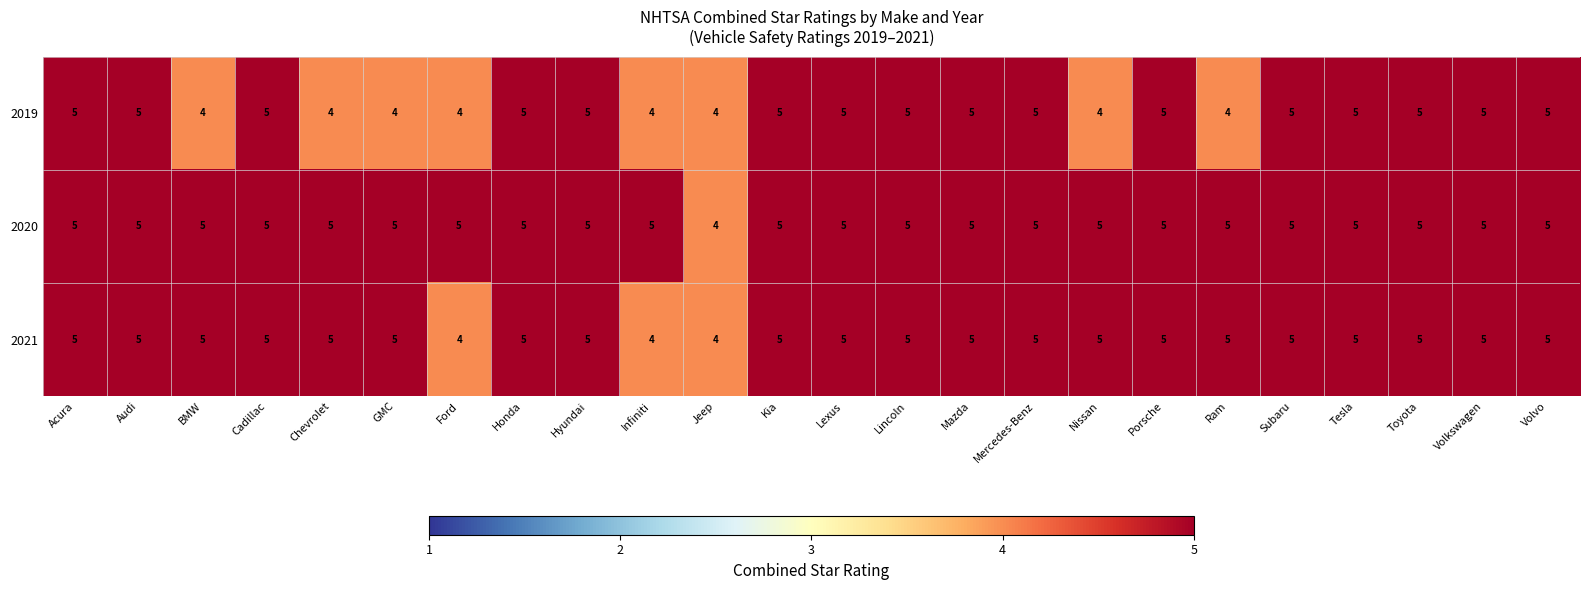

What is the highest value of the 2021 series?

5